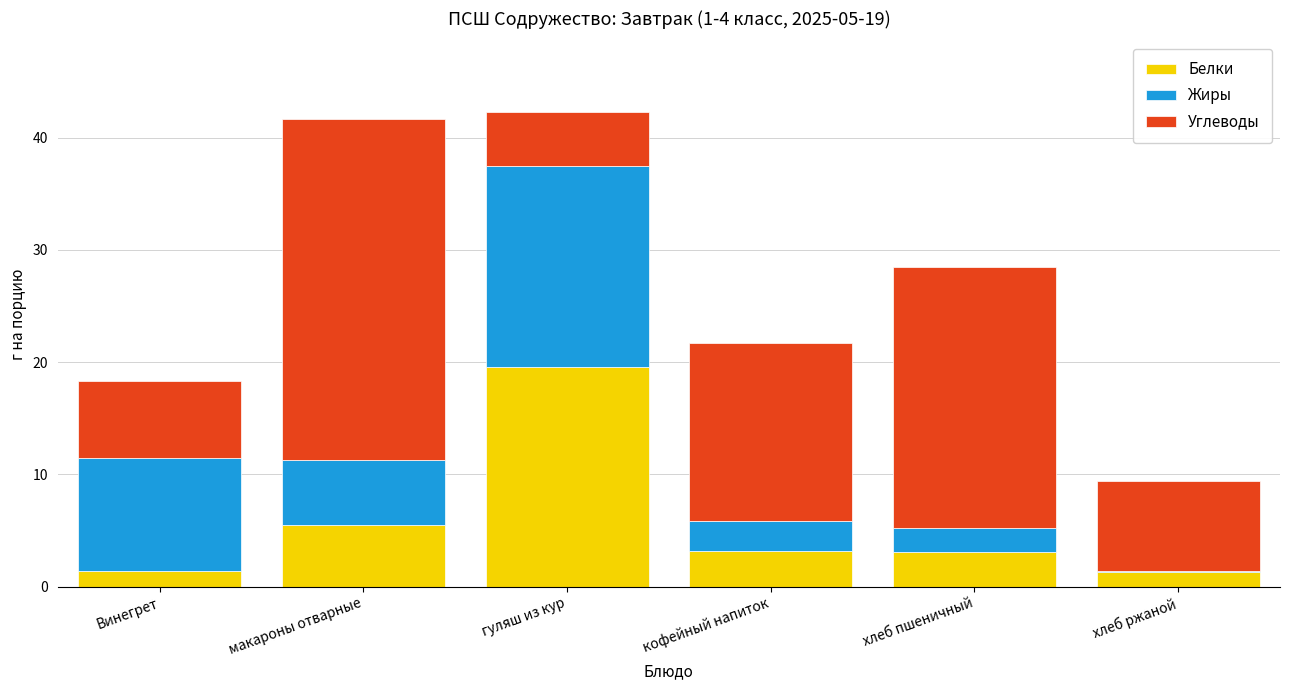

True or false: Белки has a value of 3.2 at кофейный напиток.

True